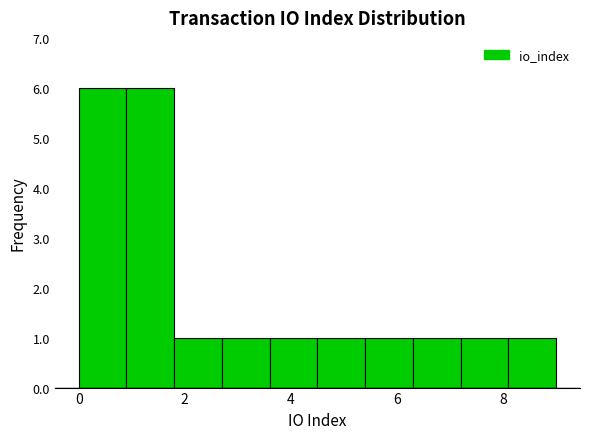

Reading left to right, list every bar in this chart as the range it spans on the x-axis followed by its height. Neither the bar edges nor the heights are printed on the chart, so give them approximately, as read against the axes.

0.0 to 0.9: 6
0.9 to 1.8: 6
1.8 to 2.7: 1
2.7 to 3.6: 1
3.6 to 4.5: 1
4.5 to 5.4: 1
5.4 to 6.3: 1
6.3 to 7.2: 1
7.2 to 8.1: 1
8.1 to 9.0: 1